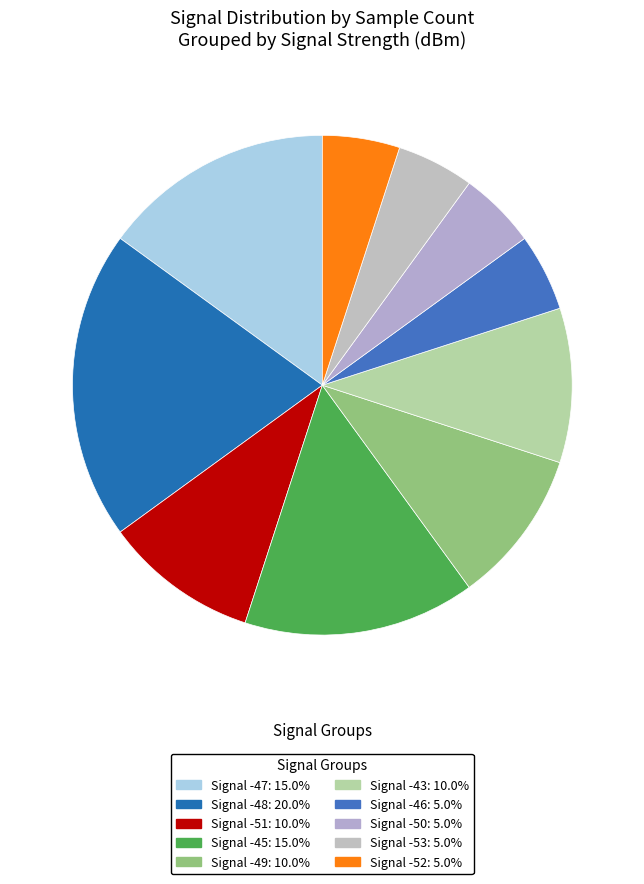

Count the number of slices in the pie.

10